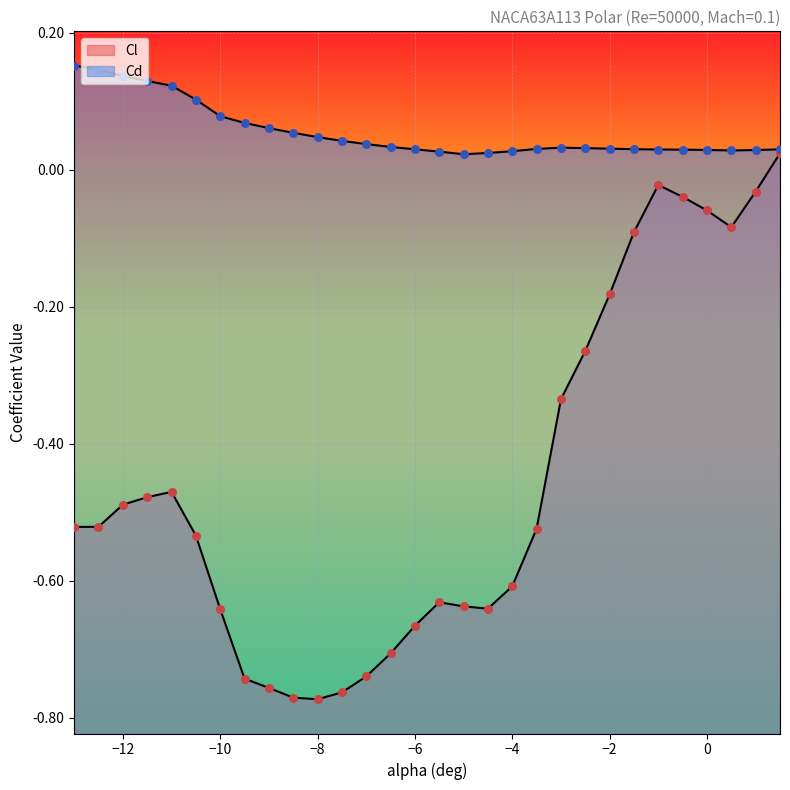

What are all the series names shown in the legend?

Cl, Cd